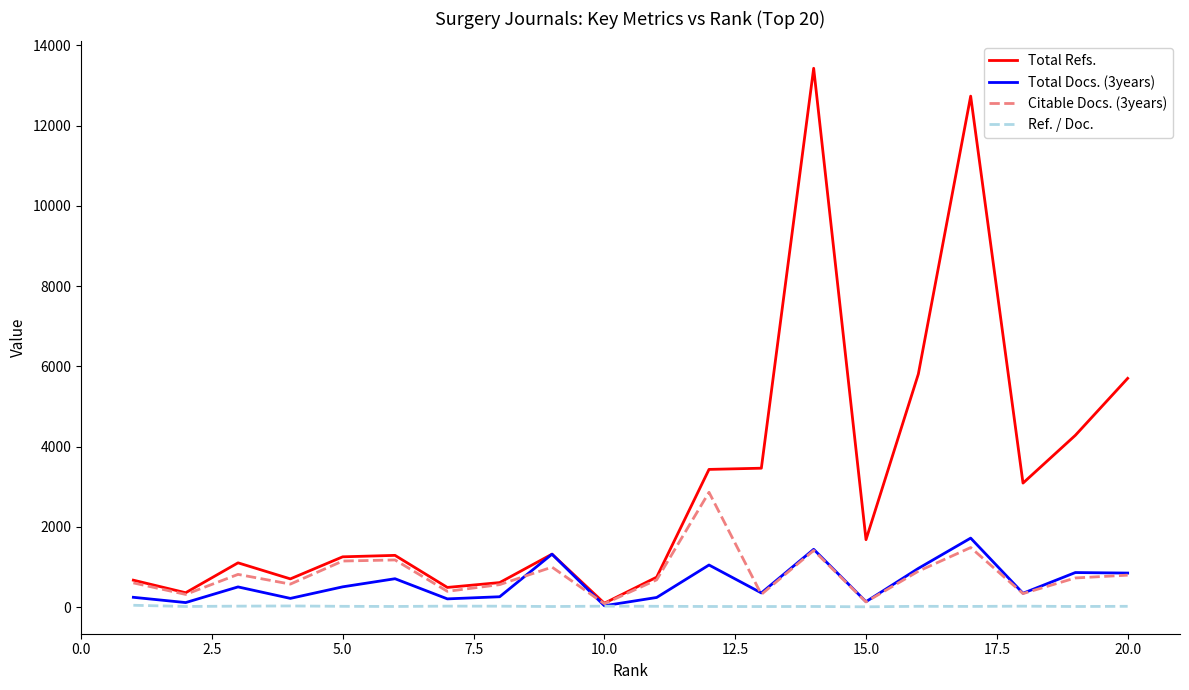

List the series in order of their peak value, lowest first.

Ref. / Doc., Total Docs. (3years), Citable Docs. (3years), Total Refs.